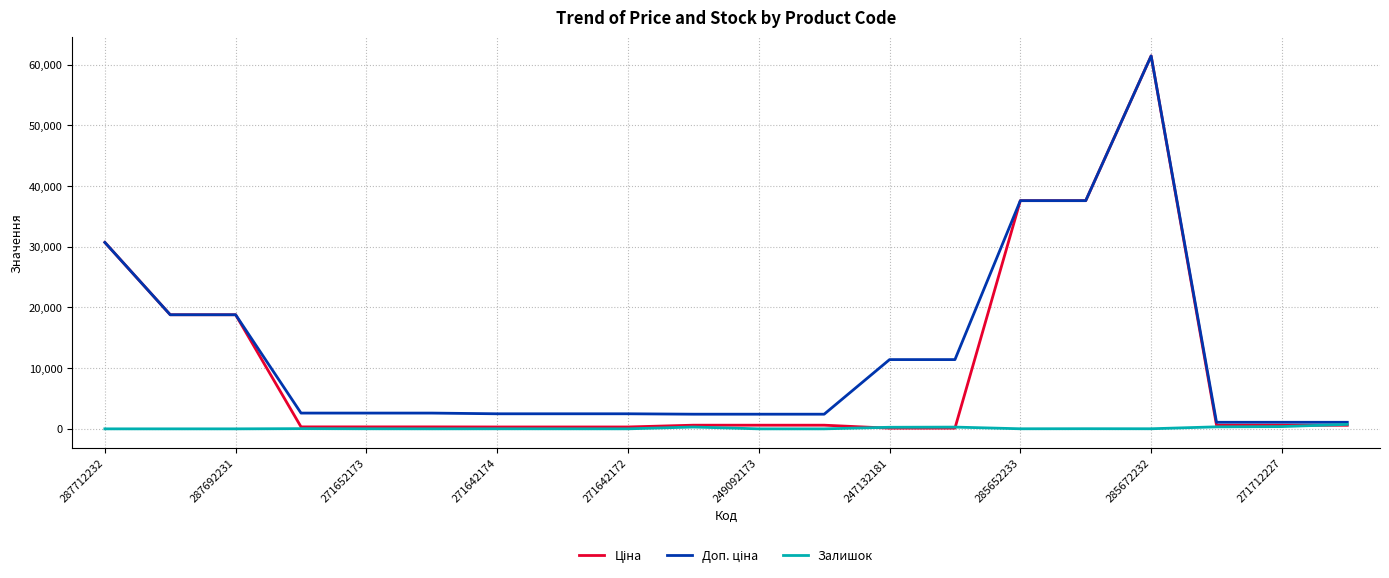

List the series in order of their peak value, highest first.

Ціна, Доп. ціна, Залишок